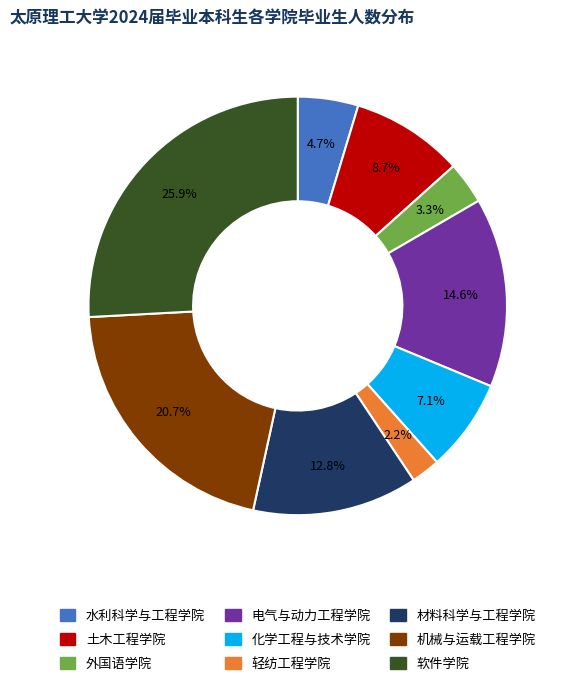

What percentage is the 水利科学与工程学院 slice, to the nearest percent?

5%